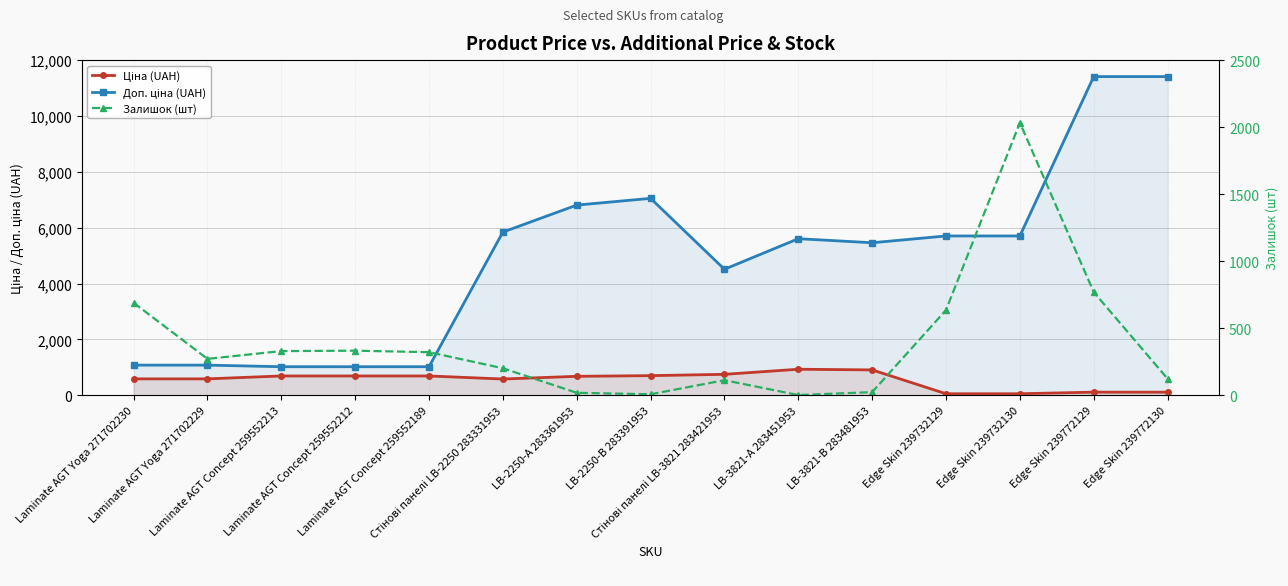

What is the spread (max minus min) of values at Laminate AGT Concept 259552189?

702.6